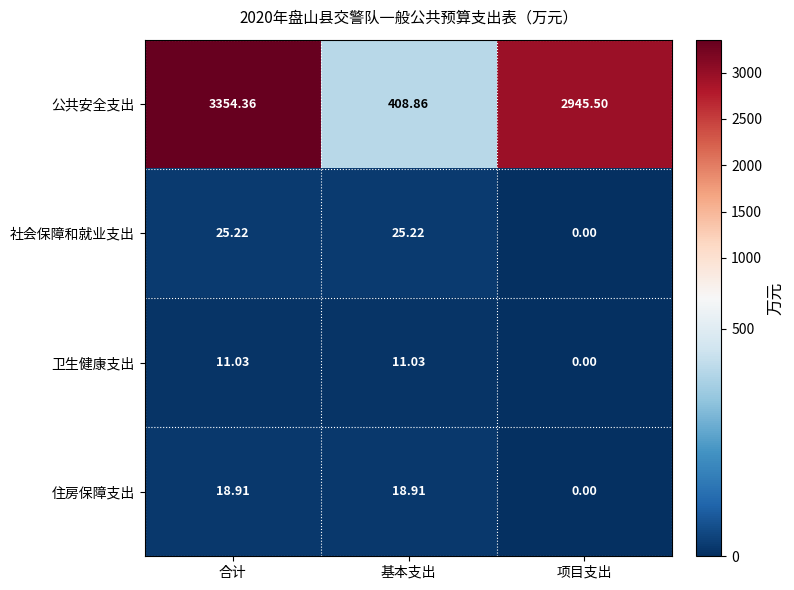

Between 合计 and 基本支出, which series saw the biggest shift?

公共安全支出